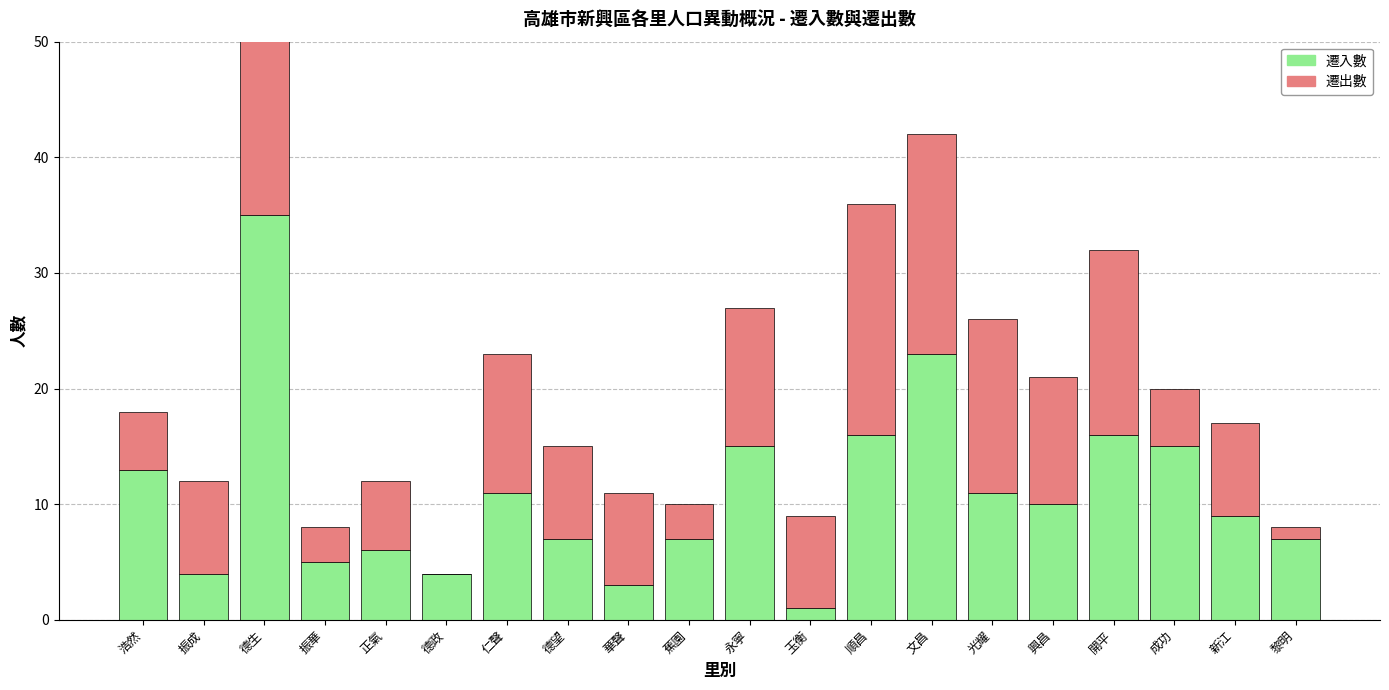

What is the difference between the highest and lowest values at 德政?

4